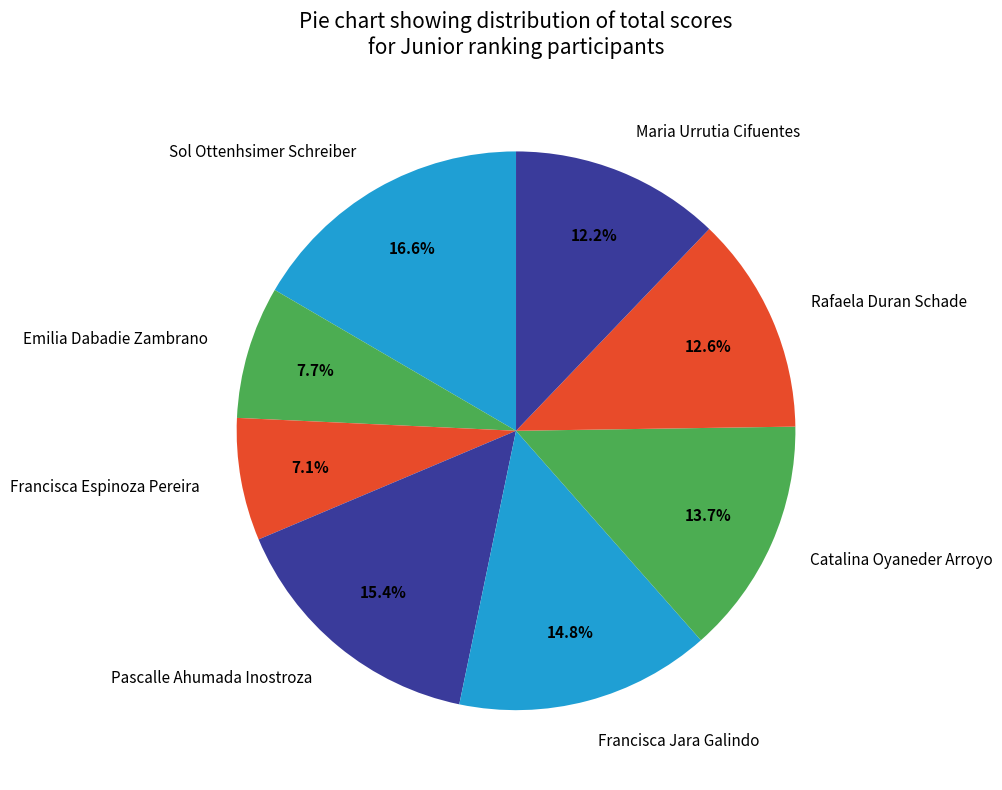

To the nearest percent, what portion does Francisca Jara Galindo represent?

15%